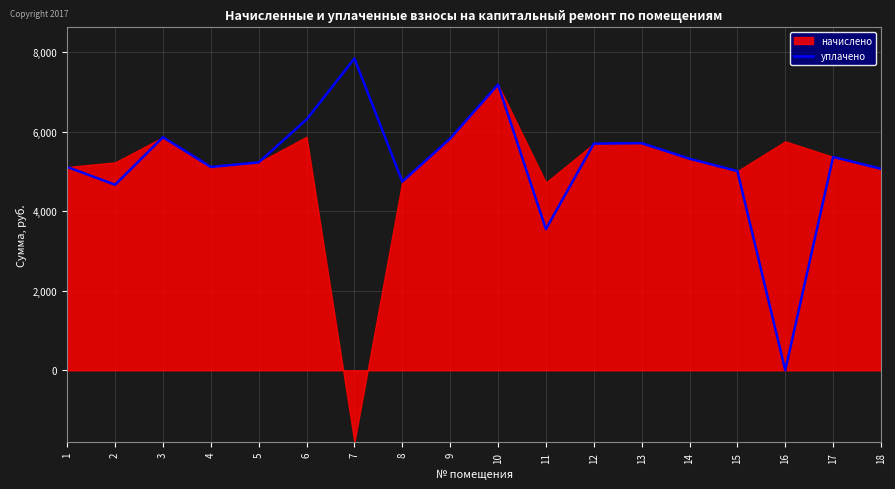

What is the highest value of the уплачено series?

7843.8